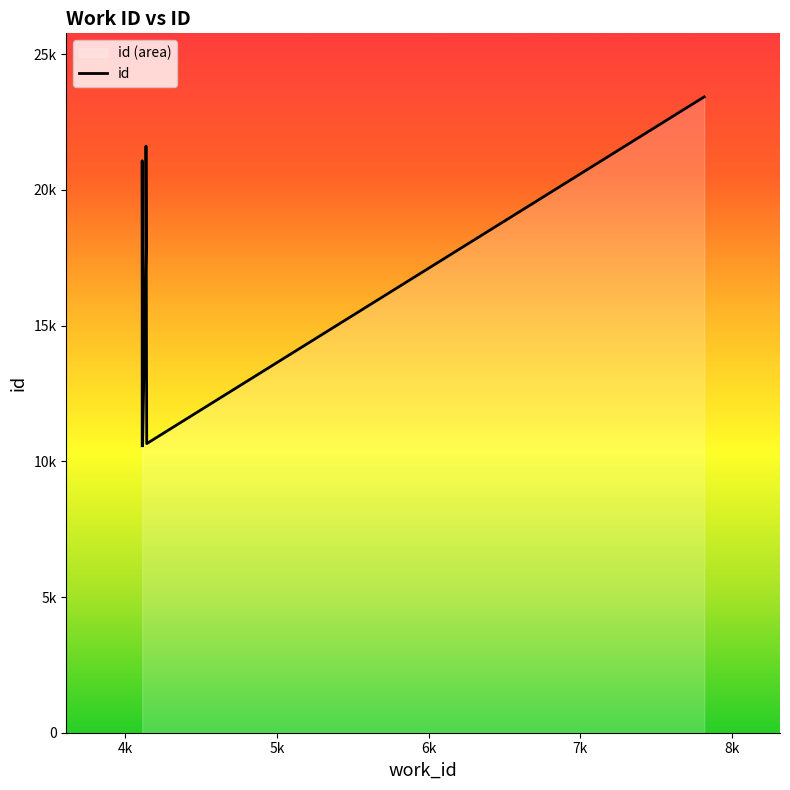

What is the maximum value shown in the chart?

23428